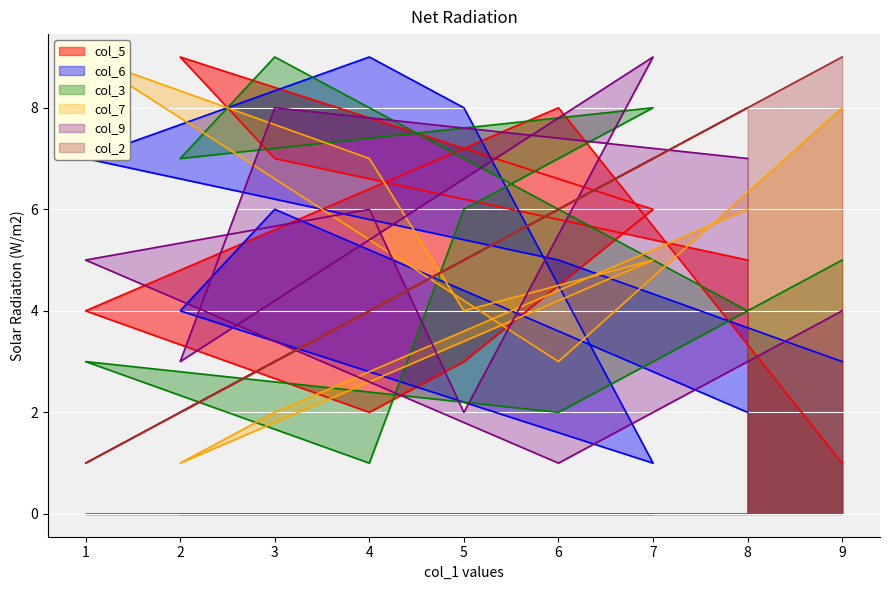

What is the difference between the highest and lowest values at 9?

8